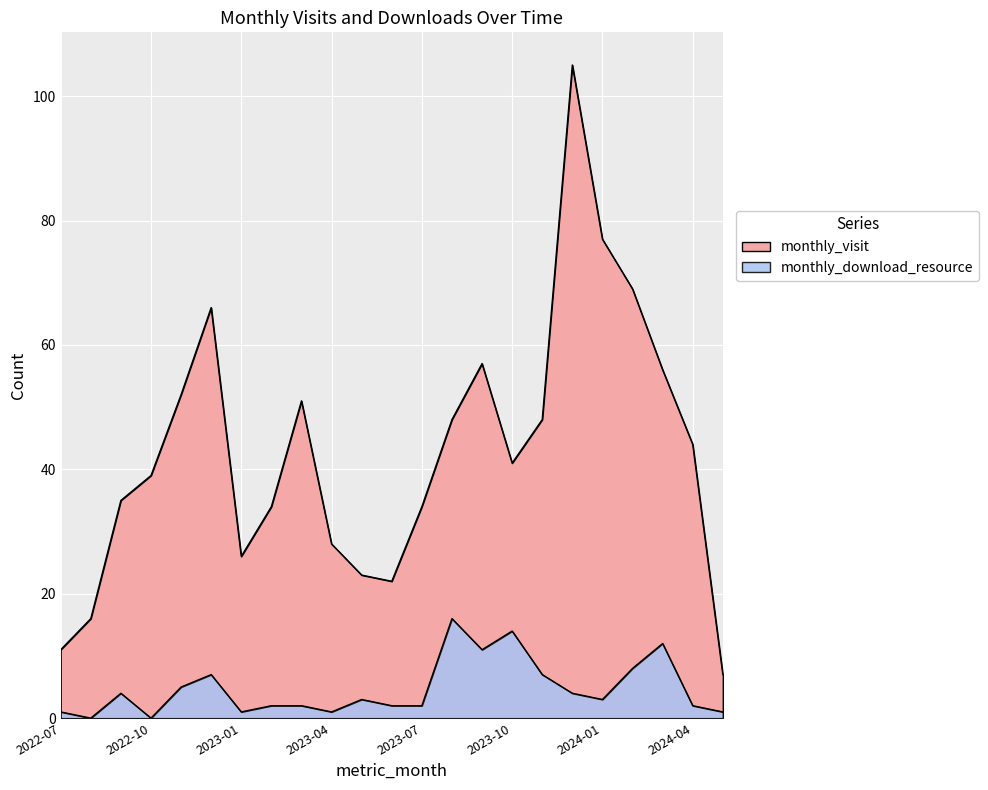

What is the maximum value shown in the chart?

105